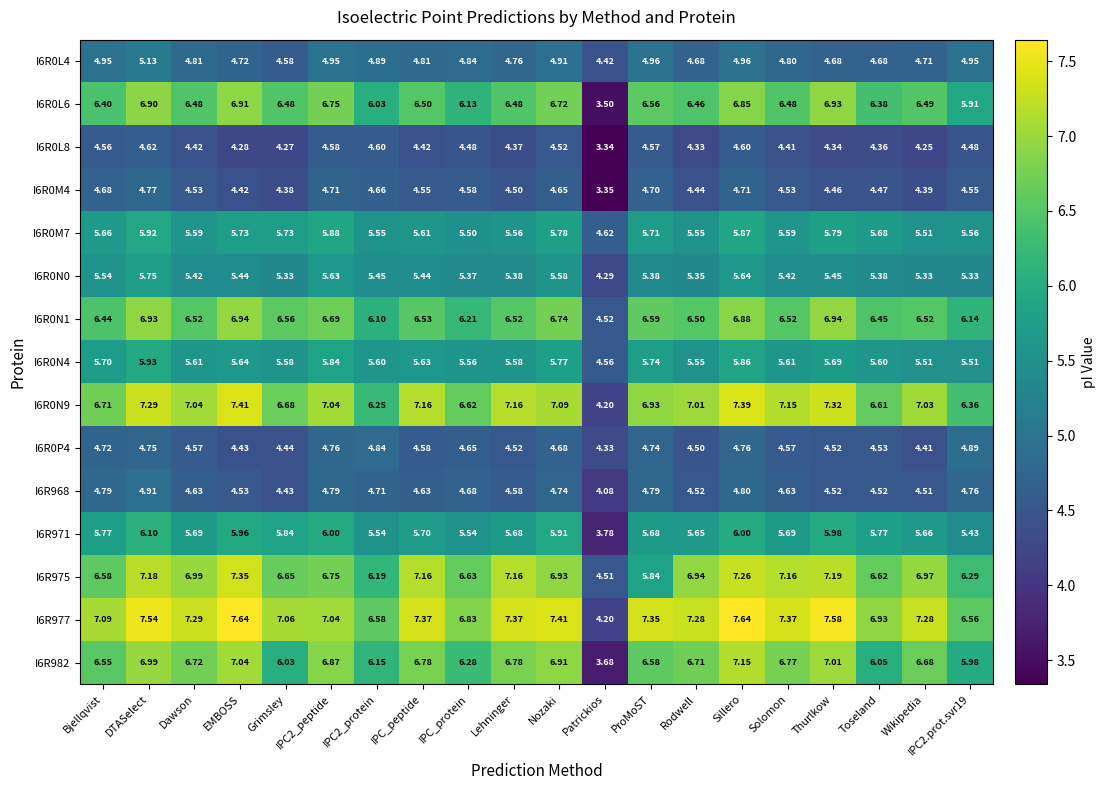

Where does the I6R0M7 series first go above 5?

Bjellqvist